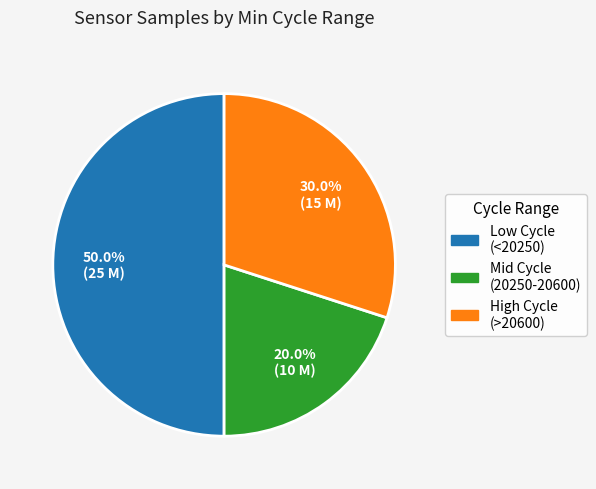

How much of the chart is everything except Low Cycle (<20250)?

50.0%